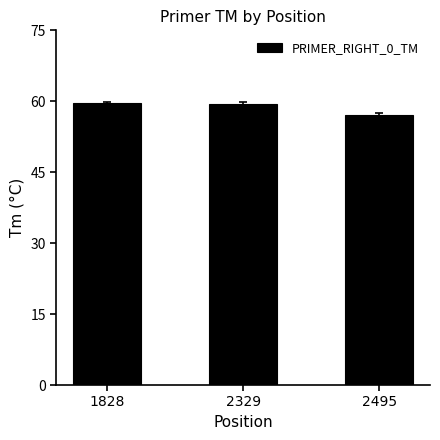

What is the average value?

58.7